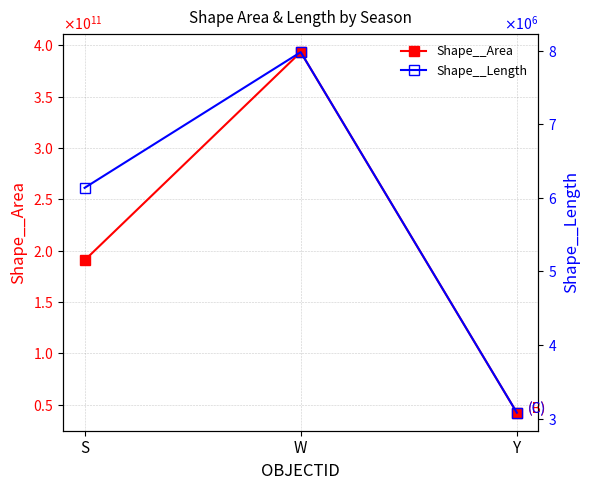

What is the lowest value of the Shape__Area series?

42224533877.2